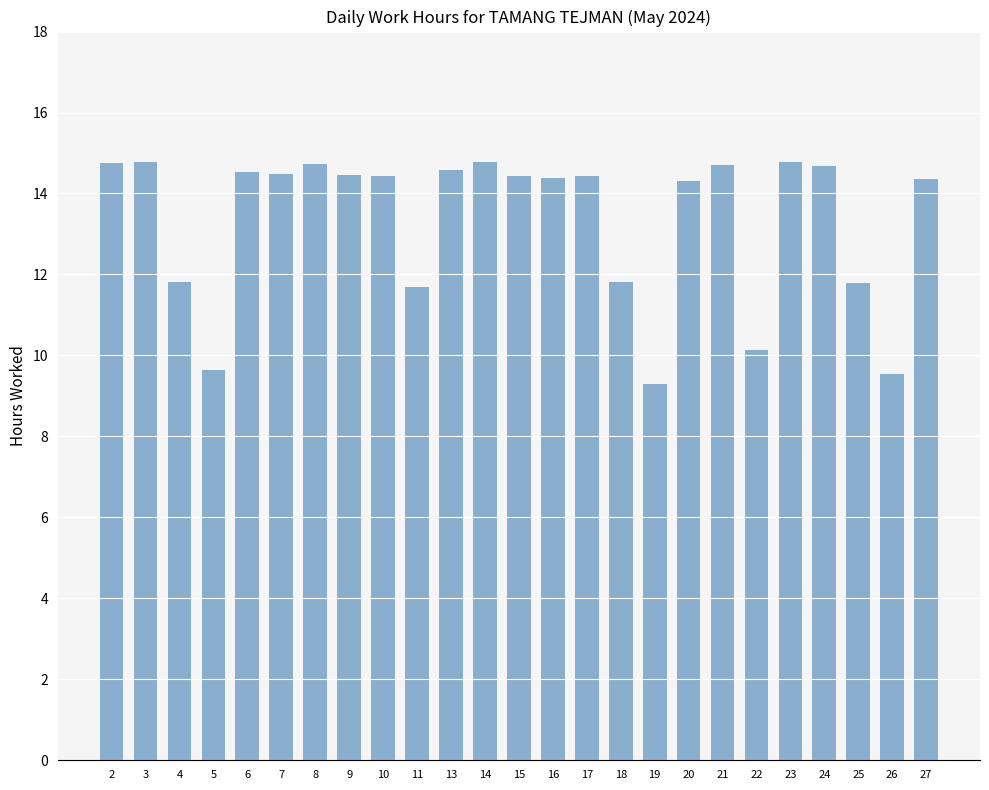

What is the smallest value displayed?

9.3